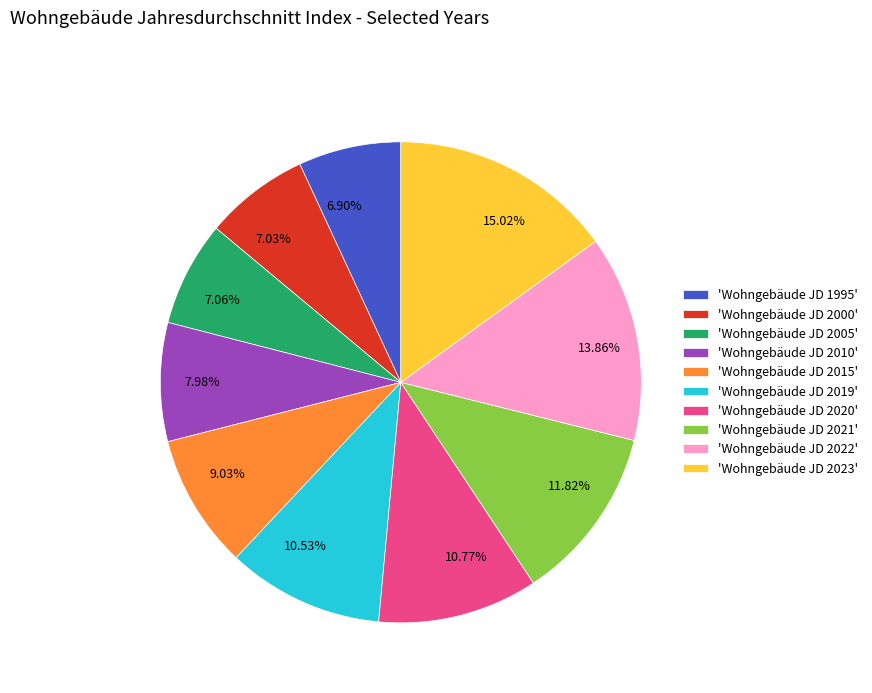

Between 7.98% and 6.90%, which is larger?

7.98%